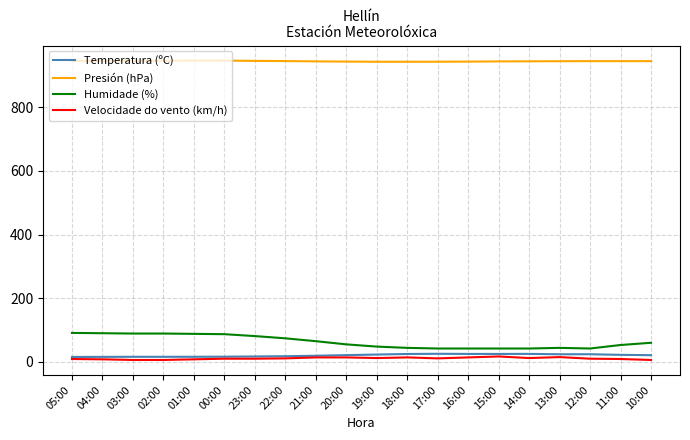

The Humidade (%) series shows 44.0 at 13:00. True or false?

True